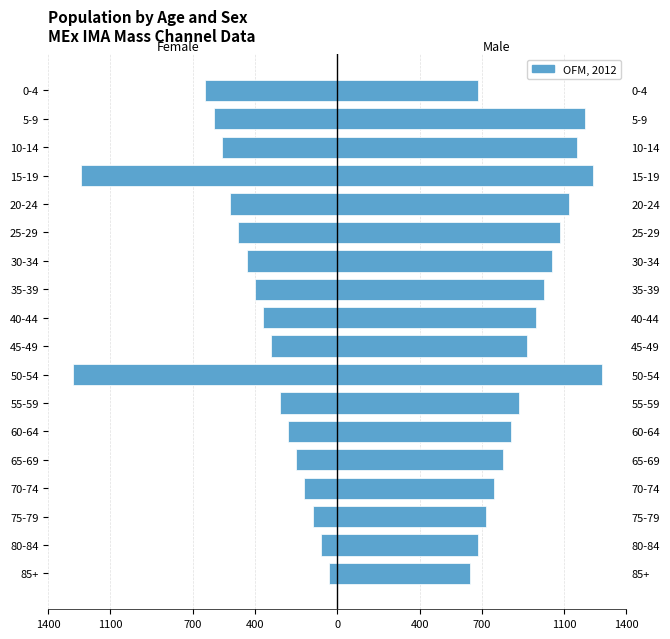

Rank the series at 40-44 from highest to lowest value.

Male, Female